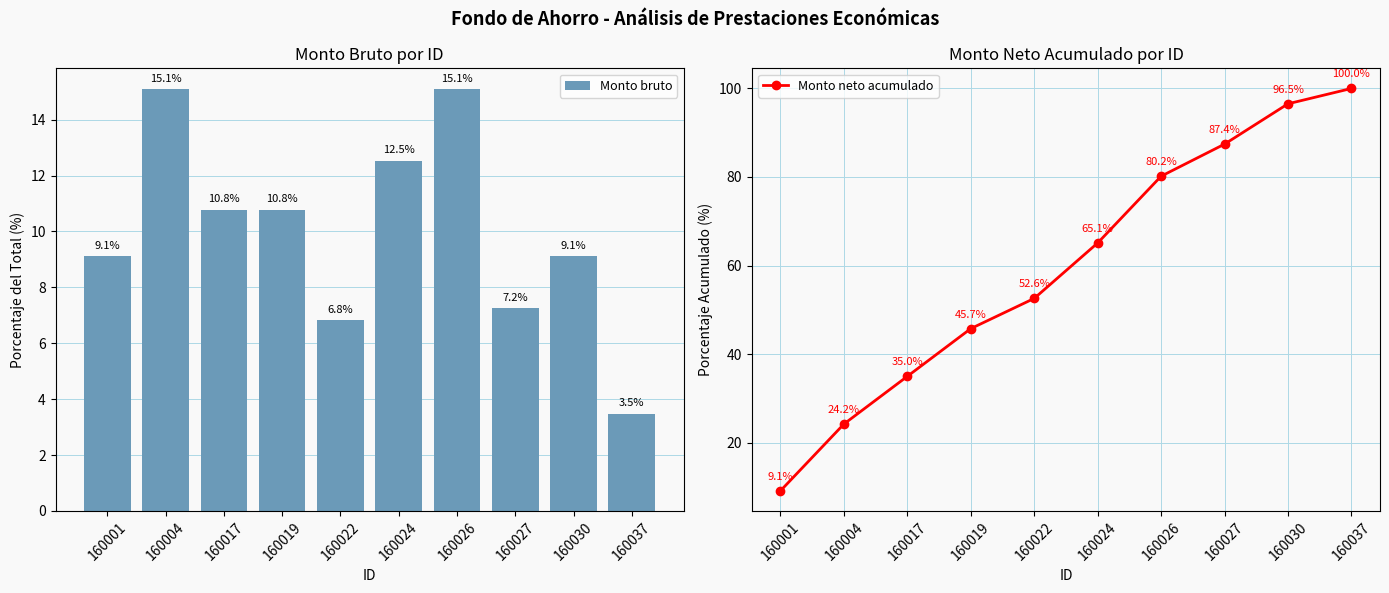

List the series in order of their peak value, lowest first.

Monto bruto, Monto neto acumulado